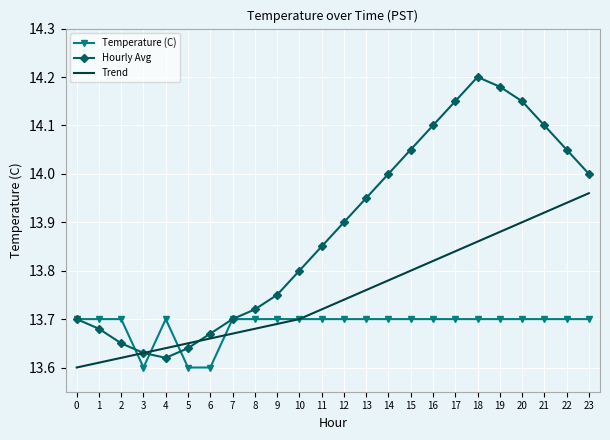

Between 7 and 17, which series saw the biggest shift?

Hourly Avg